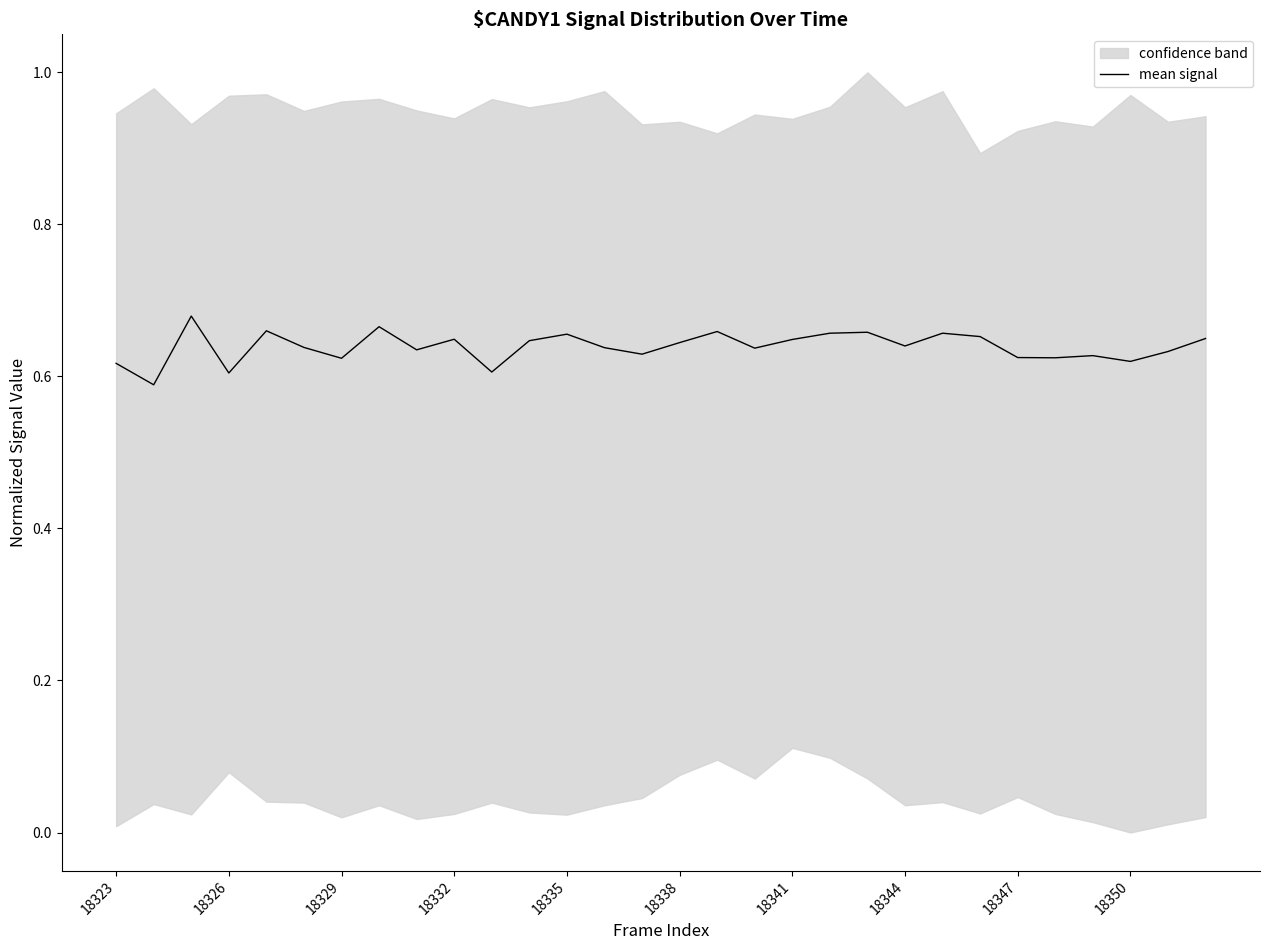

How many lines are shown in the chart?

1